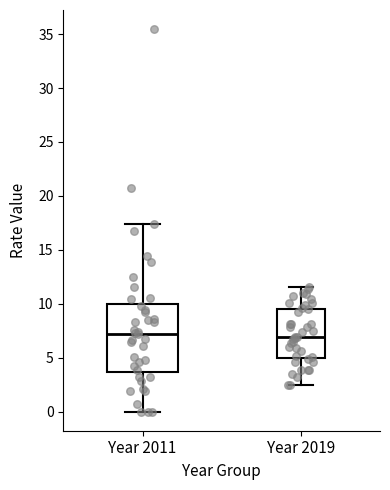

Where does the lower whisker of the box for Year 2019 end on the y-axis? The values are not printed on the chart, so give them approximately, as read against the axis.

2.5